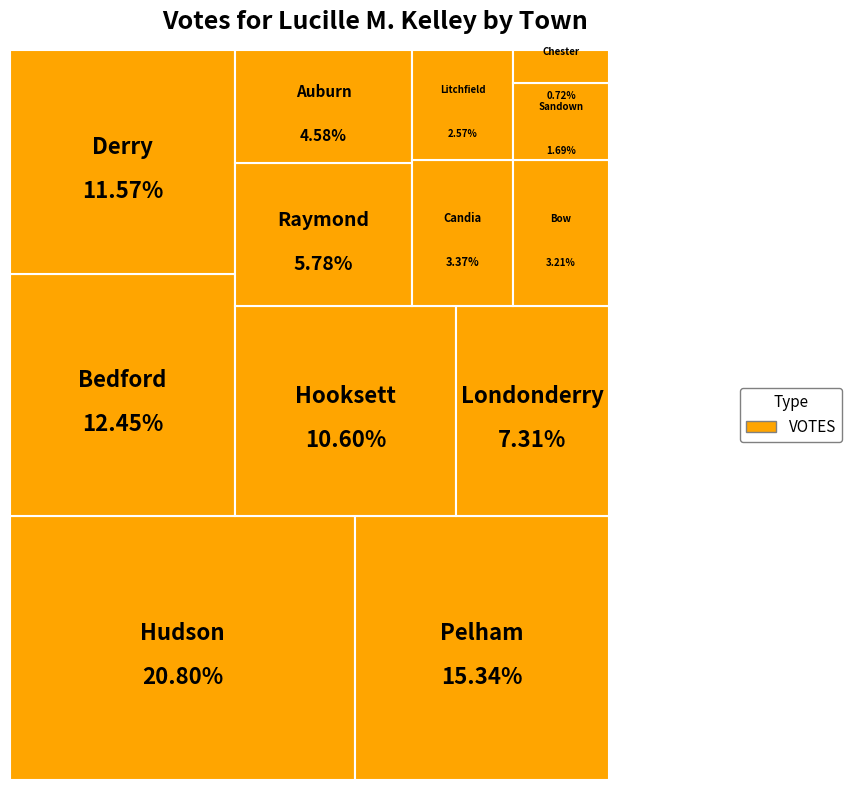

To the nearest percent, what percentage of the pie is Chester?

1%